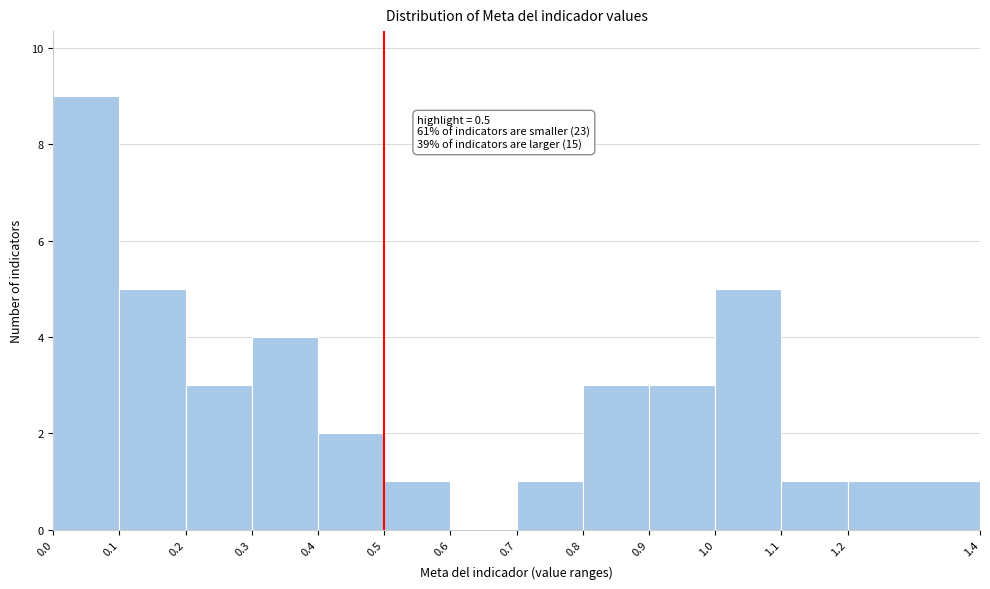

Which range on the x-axis has the tallest bar?

0.0 to 0.1